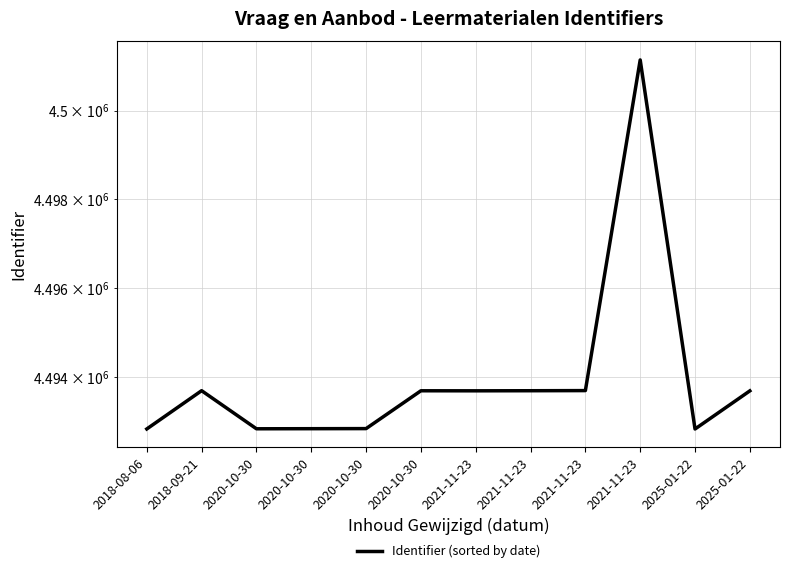

Is it true that the value at 2021-11-23 is 4493694?

True